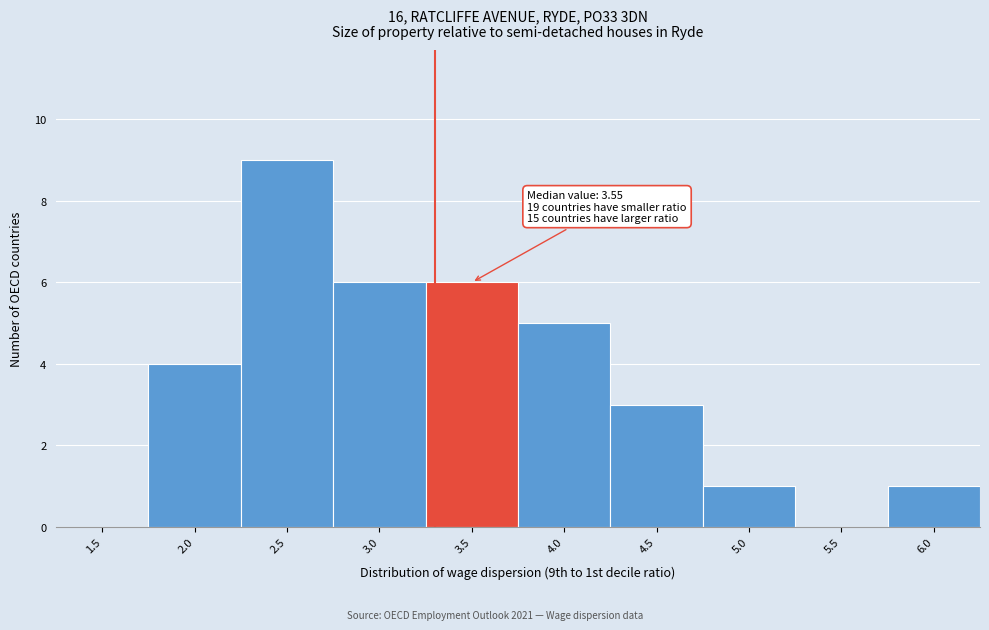

Reading left to right, list all the values displayed in this chart.

1.5=0	2.0=4	2.5=9	3.0=6	3.5=6	4.0=5	4.5=3	5.0=1	5.5=0	6.0=1